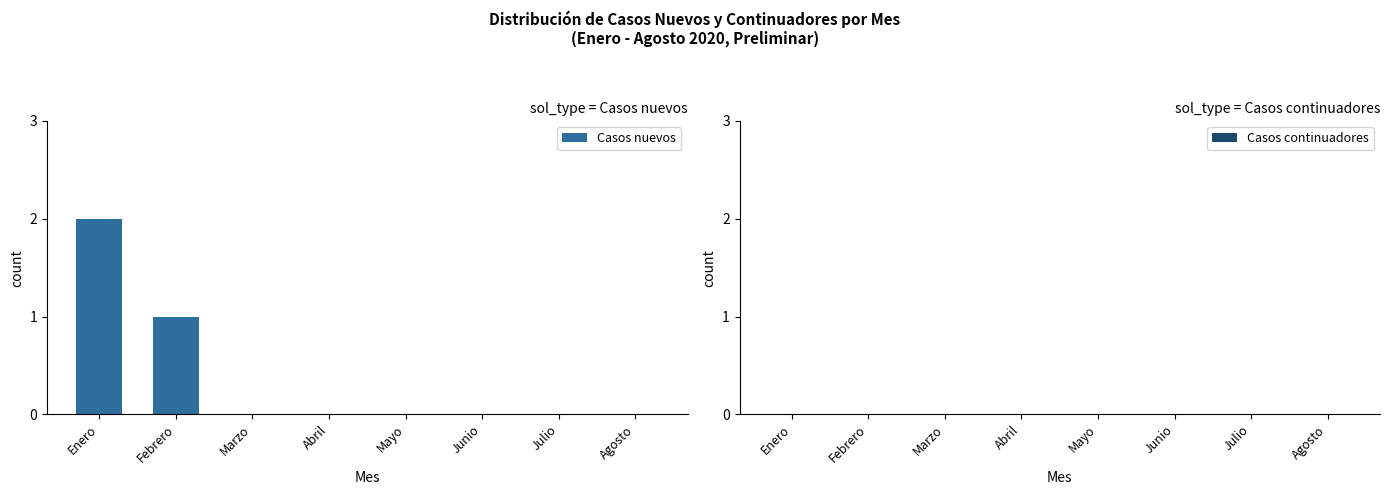

What is the greatest value displayed?

2